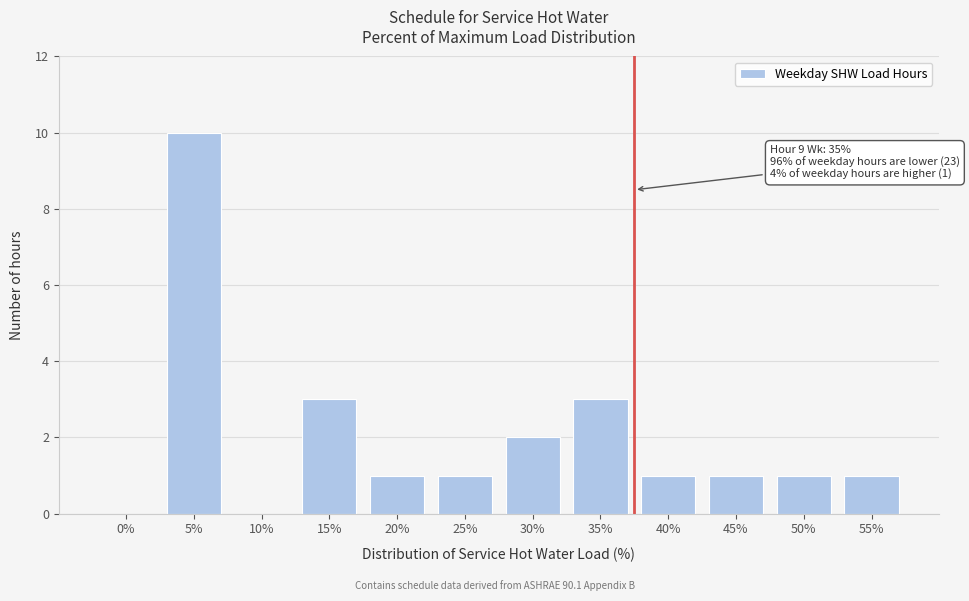

Reading left to right, extract all data points from this chart.

0%=0	5%=10	10%=0	15%=3	20%=1	25%=1	30%=2	35%=3	40%=1	45%=1	50%=1	55%=1